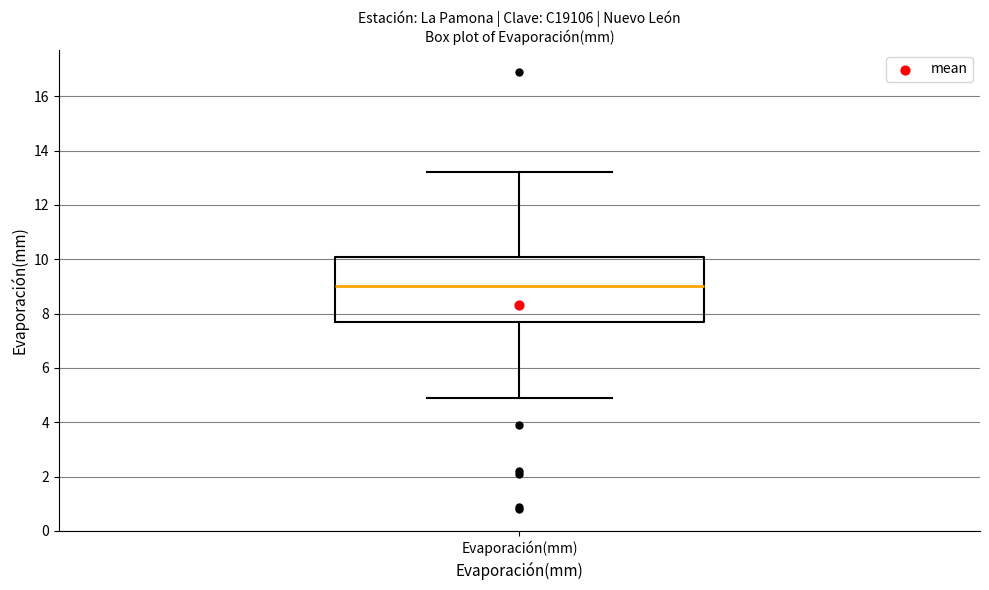

Where is the upper edge of the box for Evaporación(mm) on the y-axis? The values are not printed on the chart, so give them approximately, as read against the axis.

10.2